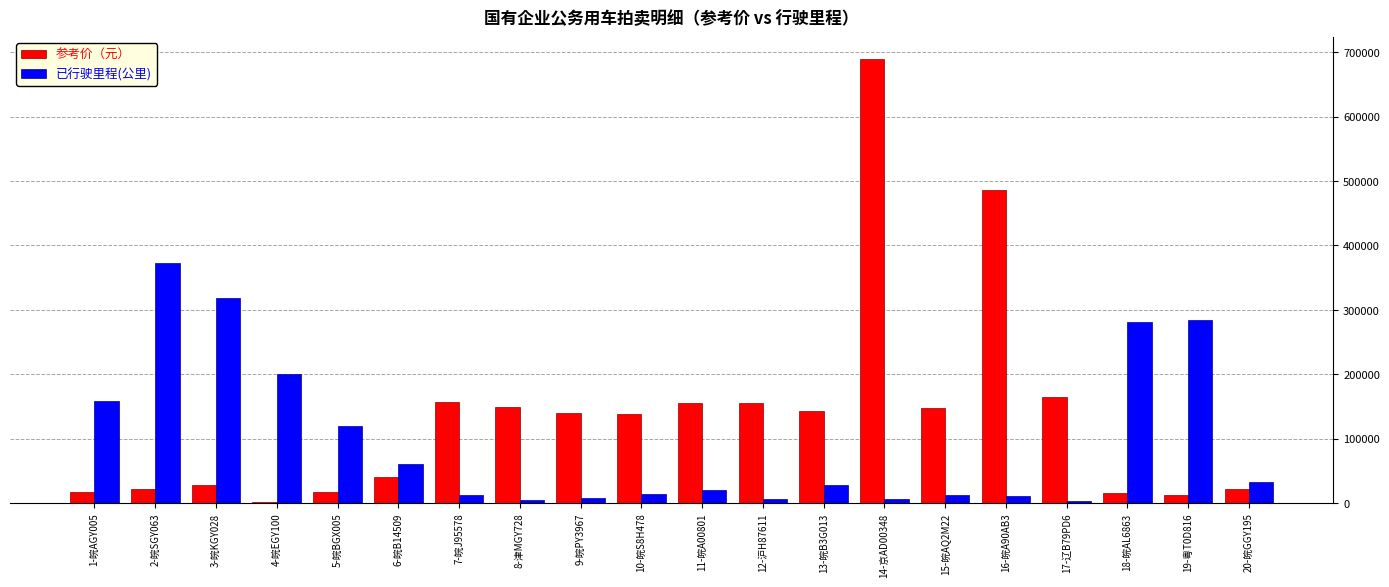

Count the number of categories in the chart.

20